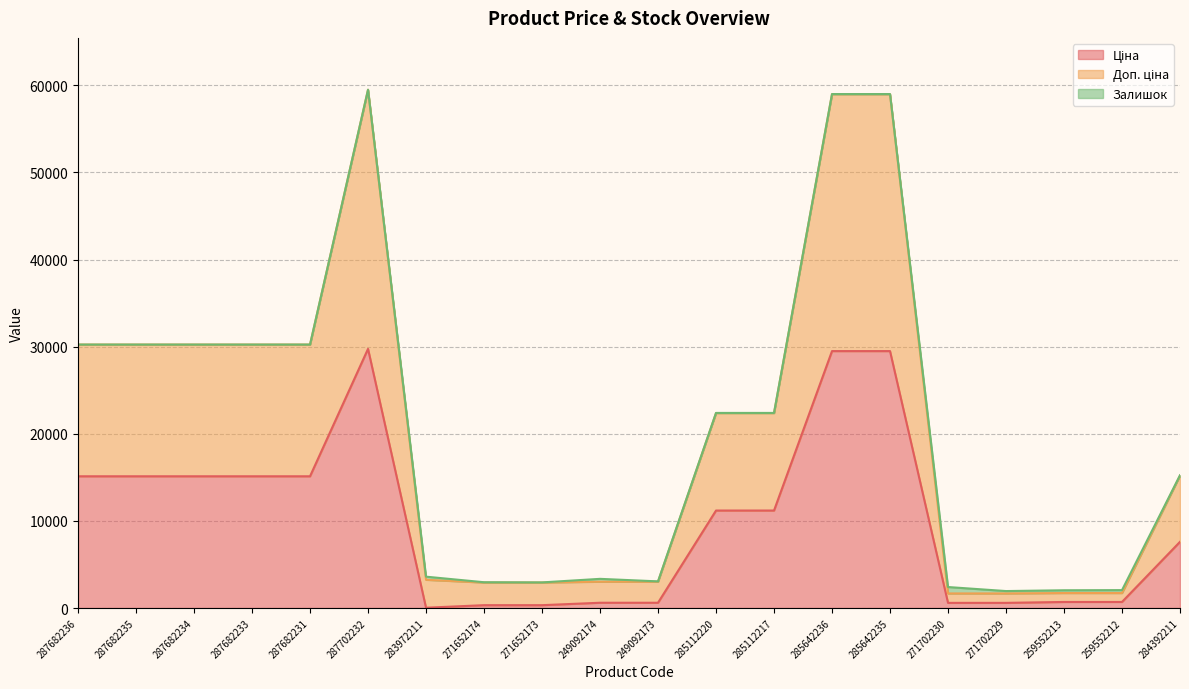

What position from the right is 271652173?

12